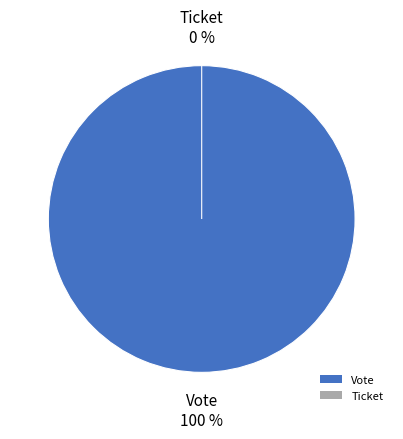

Does Vote represent more than half of the total?

Yes